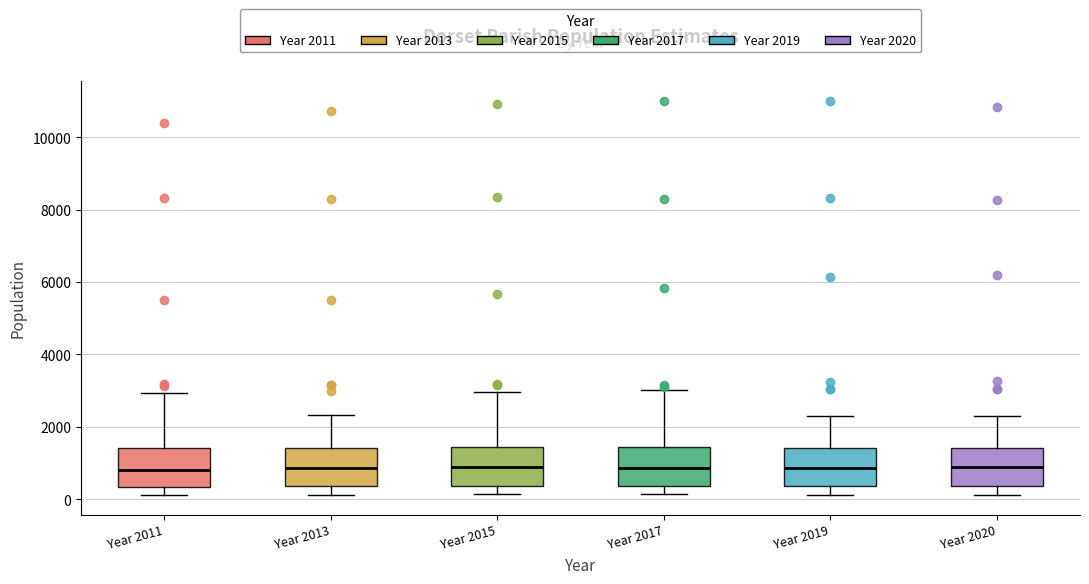

Where does the upper whisker of the box for Year 2011 end on the y-axis? The values are not printed on the chart, so give them approximately, as read against the axis.

3000